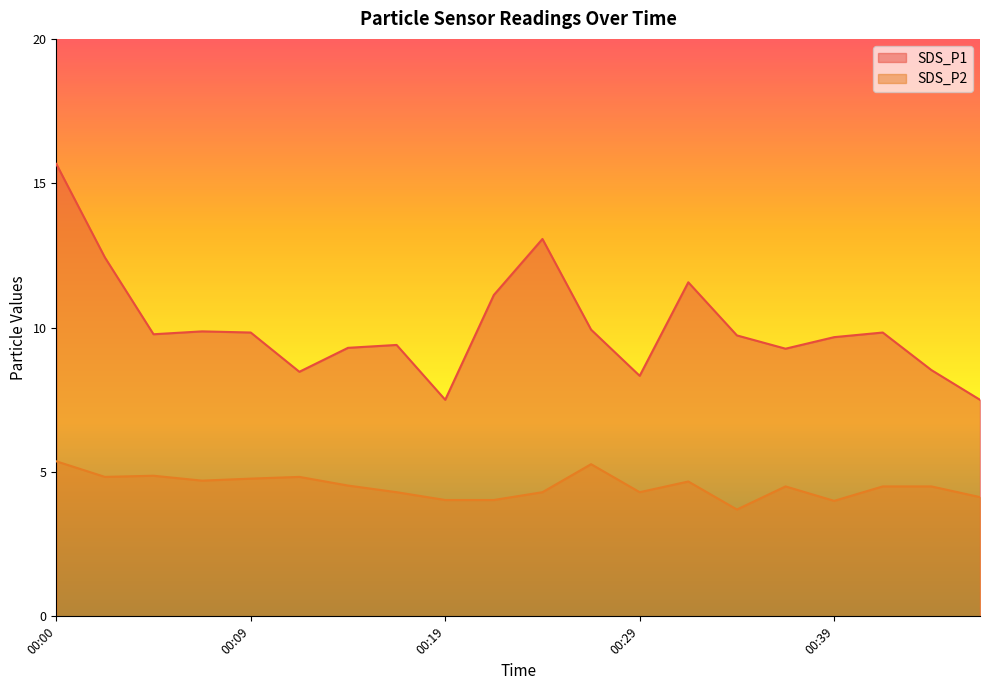

Between 00:04 and 00:12, which is larger?

00:04